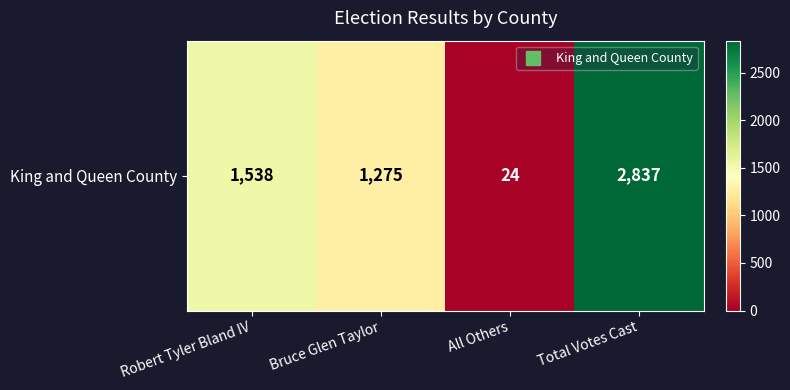

Which label corresponds to the smallest value in the chart?

All Others